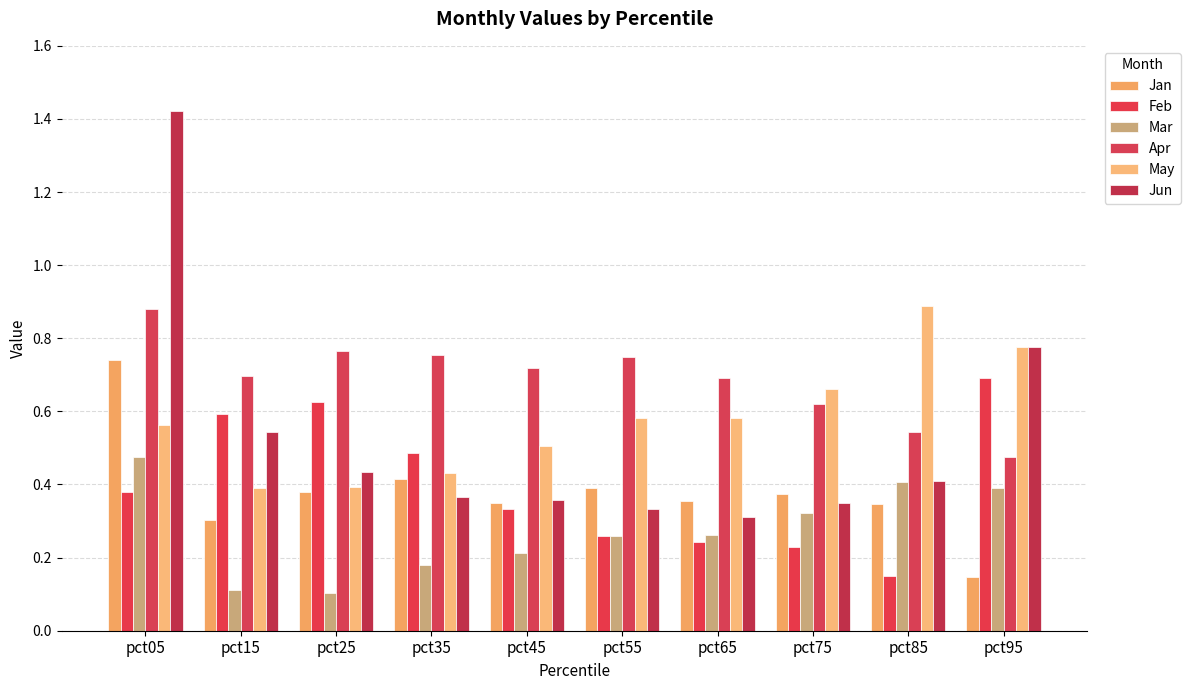

Which series has the largest total across all categories?

Apr